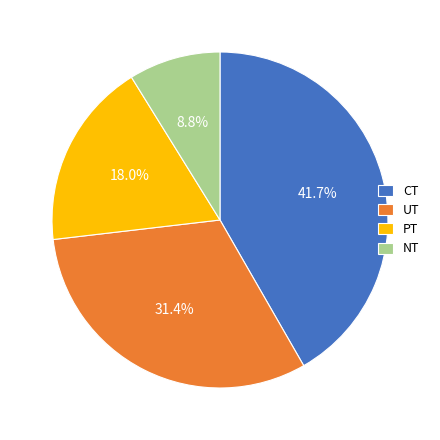

What is the ratio of the value at PT to the value at NT?

2.0